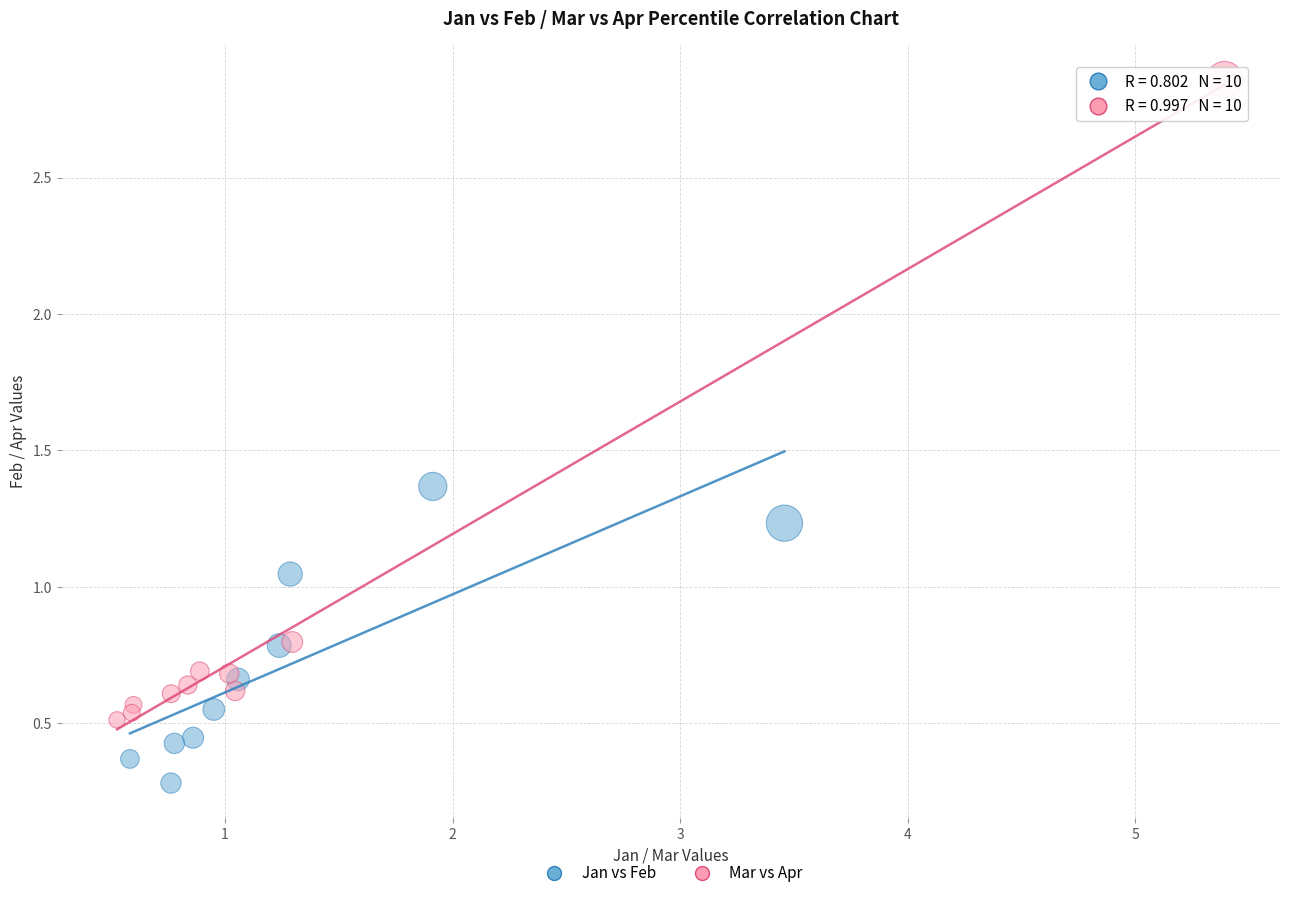

Which series has the largest Y range (max minus min)?

Mar vs Apr